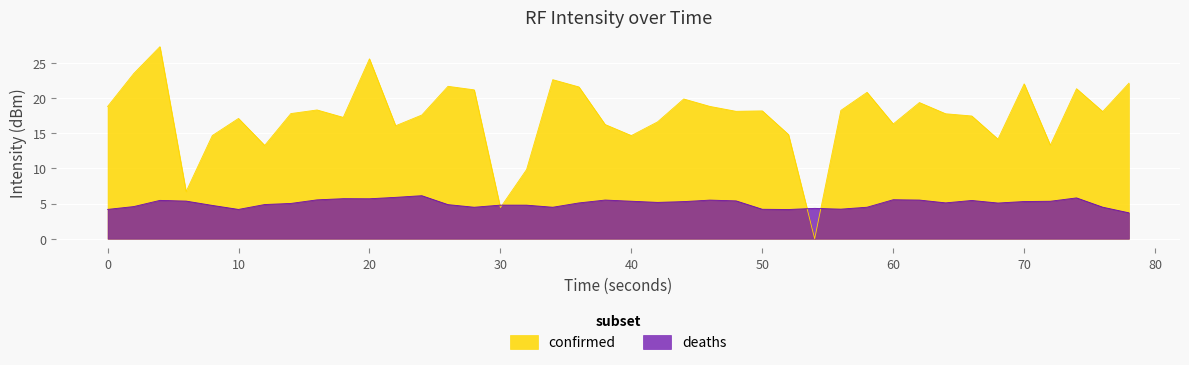

What is the value of the 14th point from the left?

21.7